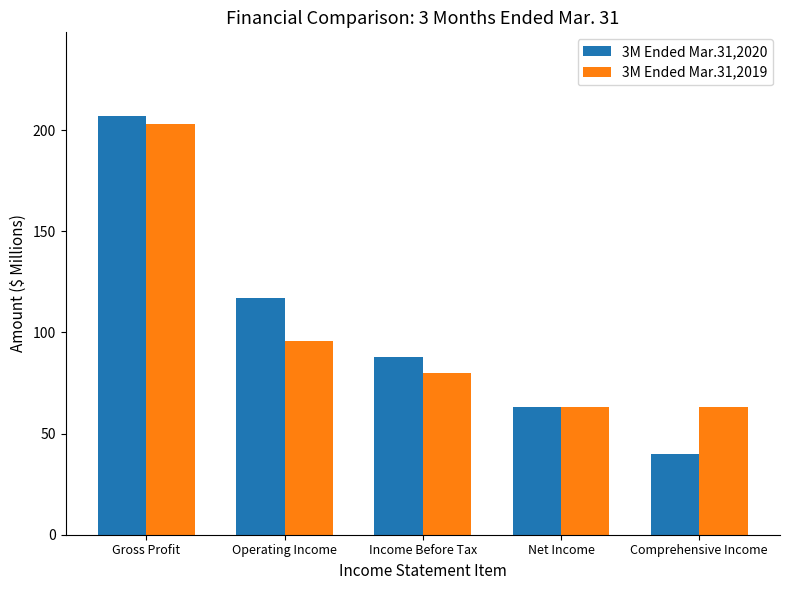

At Comprehensive Income, list the series in order from smallest to largest.

3M Ended Mar.31,2020, 3M Ended Mar.31,2019